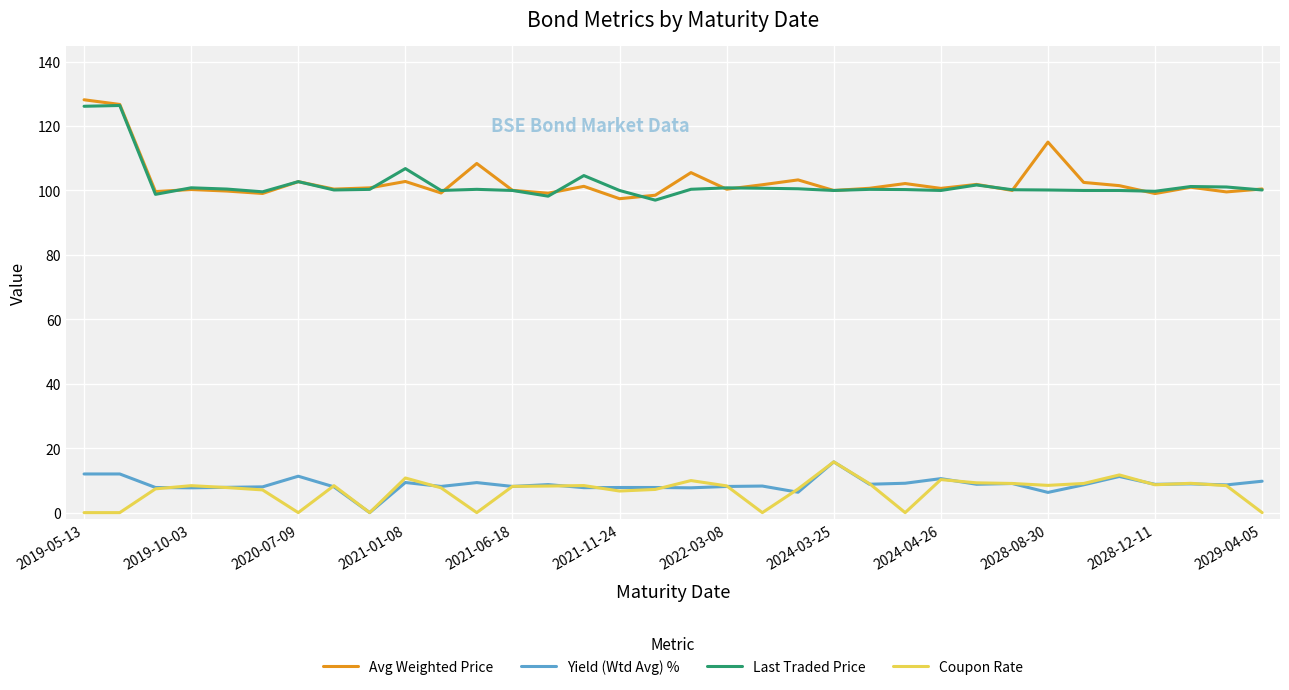

What is the highest value of the Yield (Wtd Avg) % series?

15.8